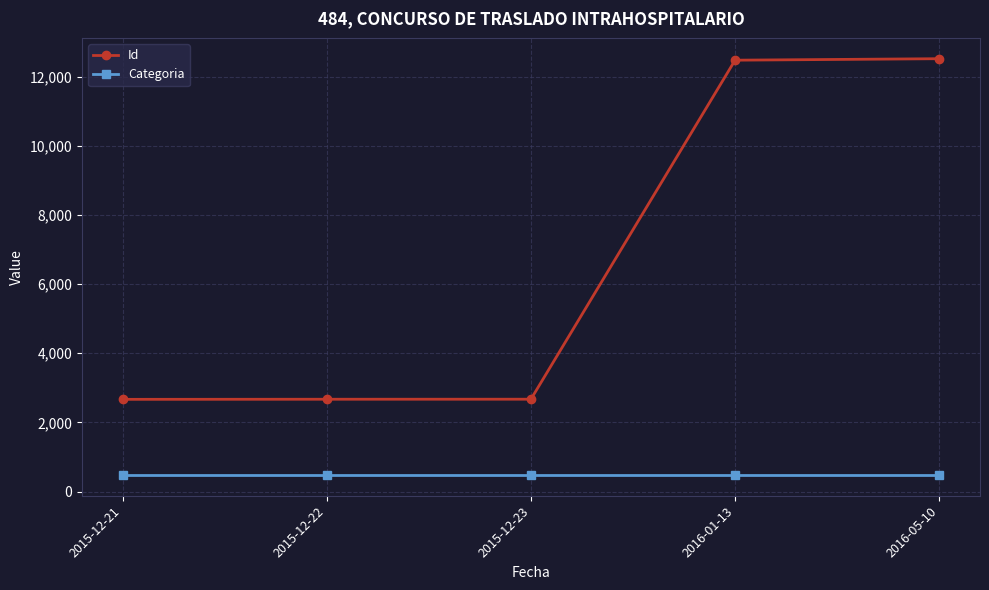

What are all the series names shown in the legend?

Id, Categoria